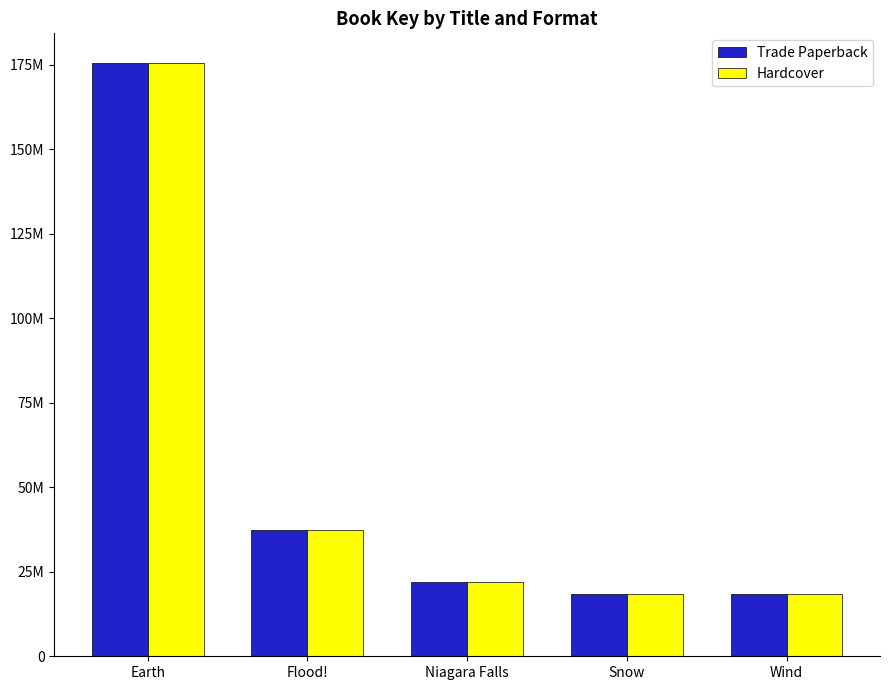

Where does the Trade Paperback series first go above 22093391?

Earth